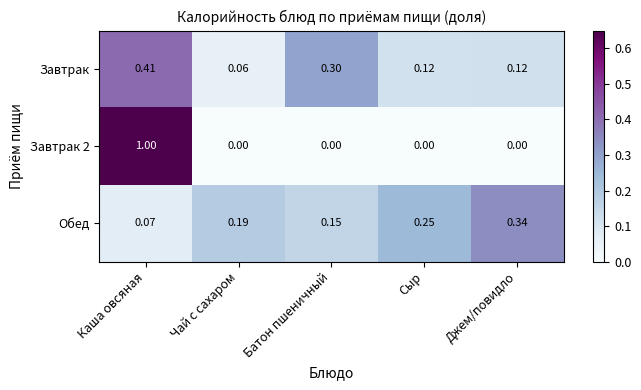

At how many categories does at least one series exceed 0?

5